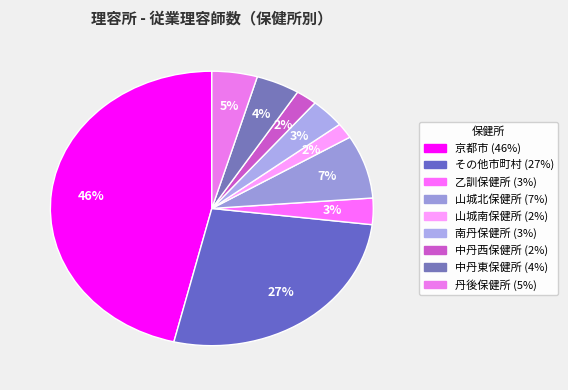

Count the number of slices in the pie.

9